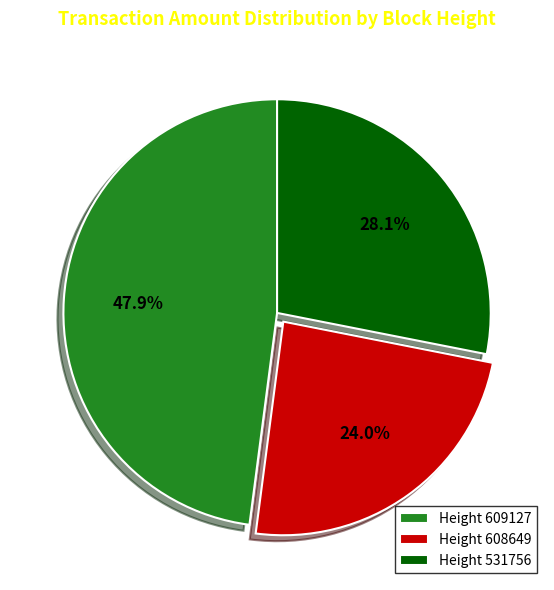

Is there a majority slice in this chart?

No